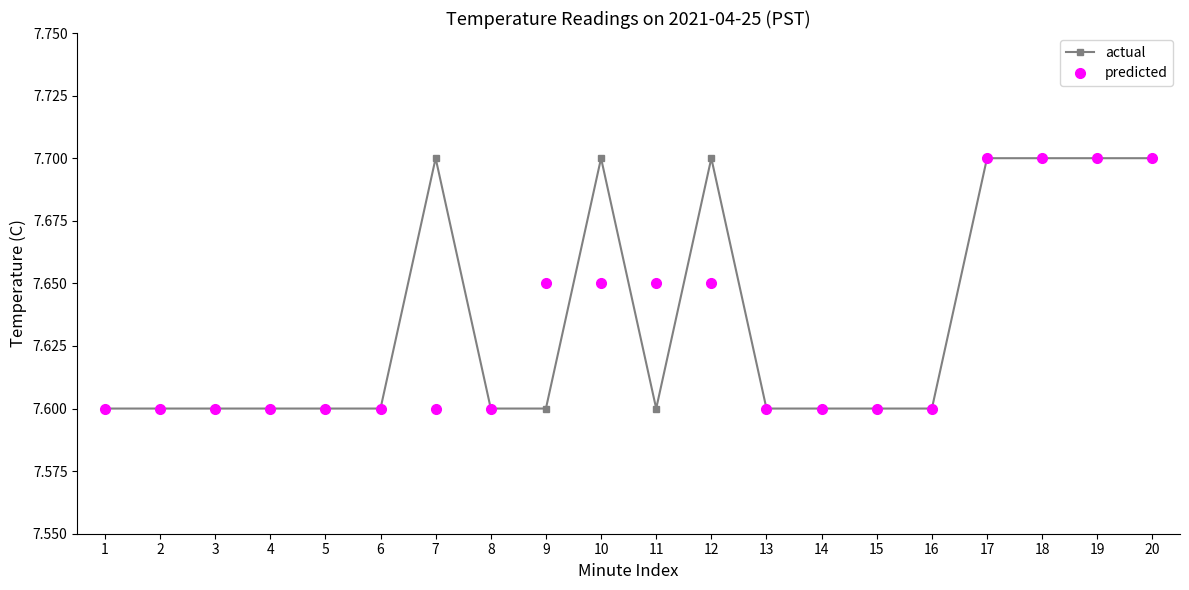

What is the smallest value displayed?

7.6